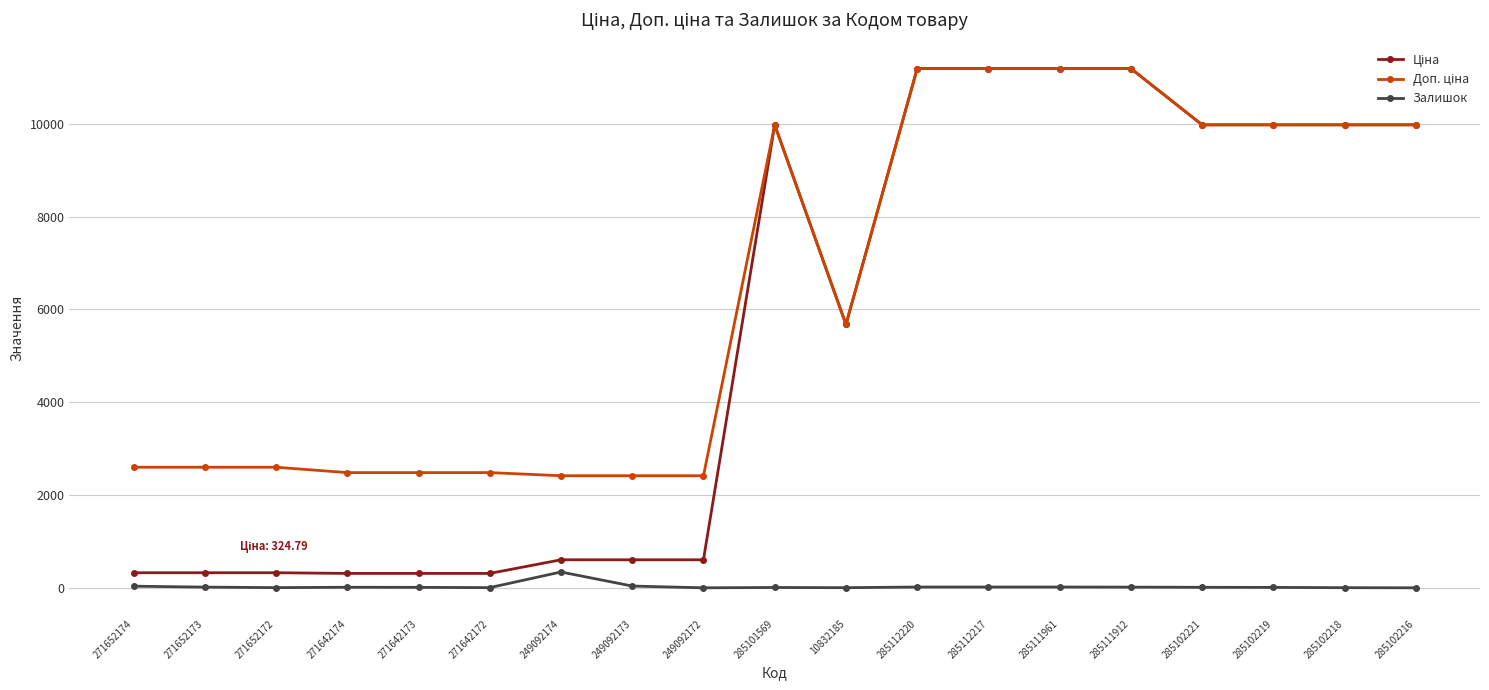

What is the value of the Залишок point at the 7th from the left?

341.0